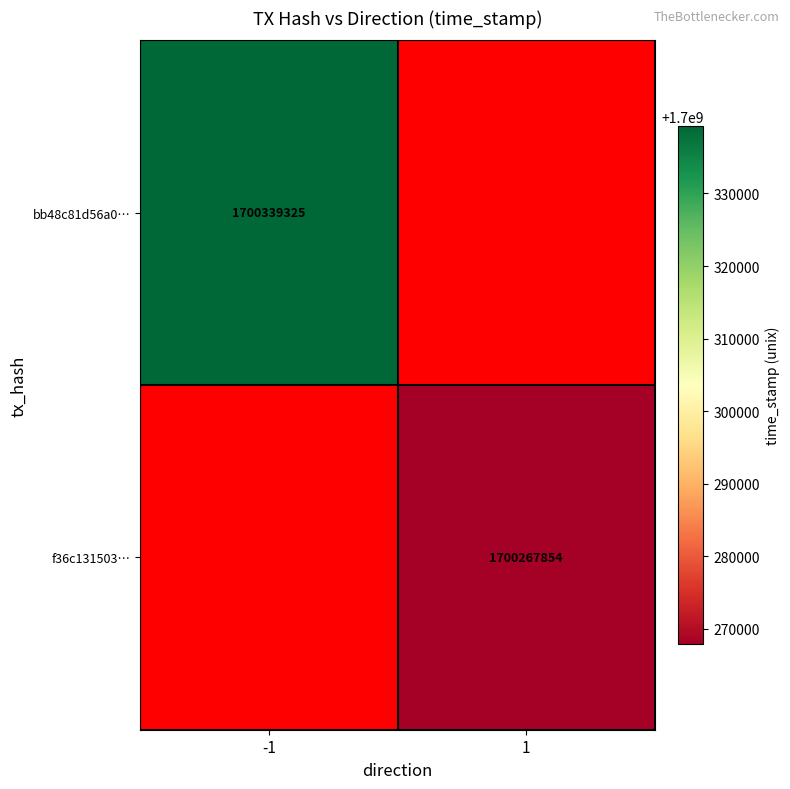

How many distinct data groups are displayed?

2